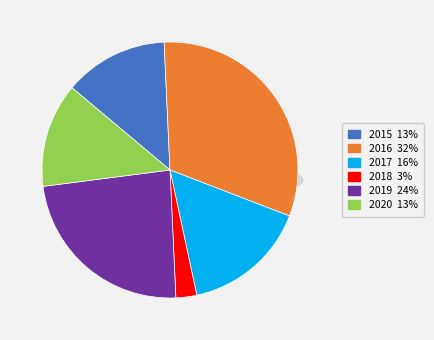

What is the smallest slice in the pie chart?

2018